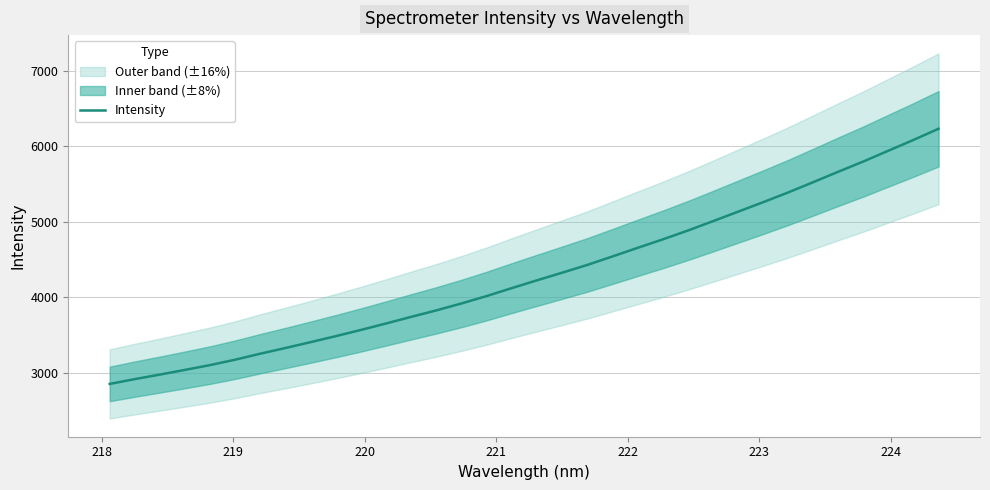

How many categories are shown in the chart?

34